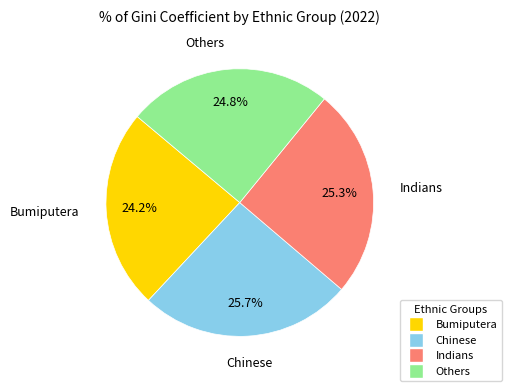

What is the smallest slice in the pie chart?

Bumiputera